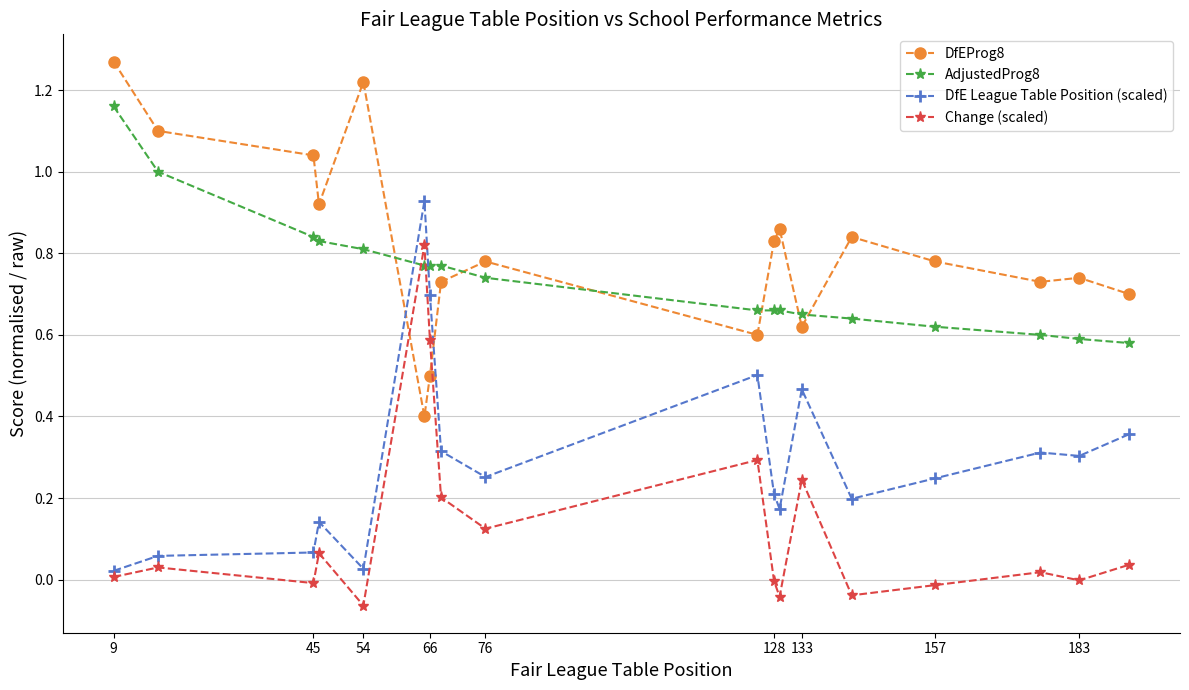

True or false: AdjustedProg8 and Change (scaled) intersect in this chart.

True